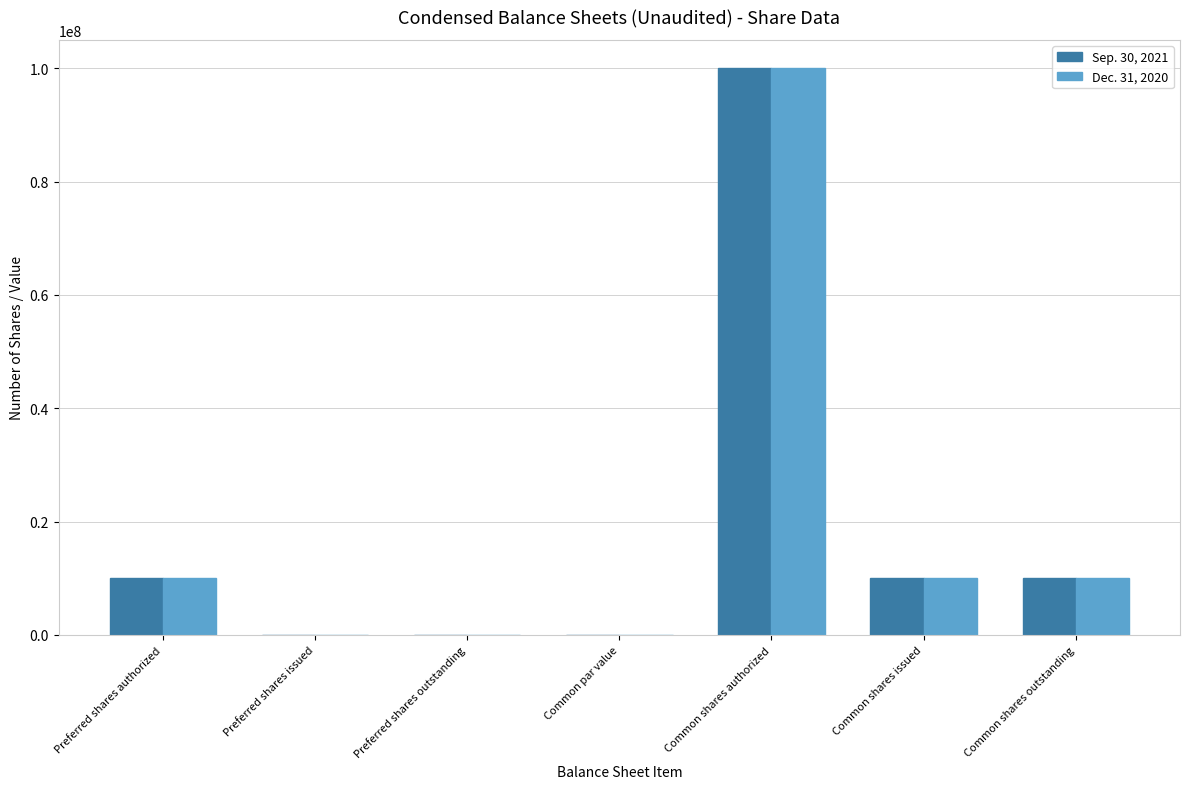

What is the sum of all Sep. 30, 2021 values?

130094990.0